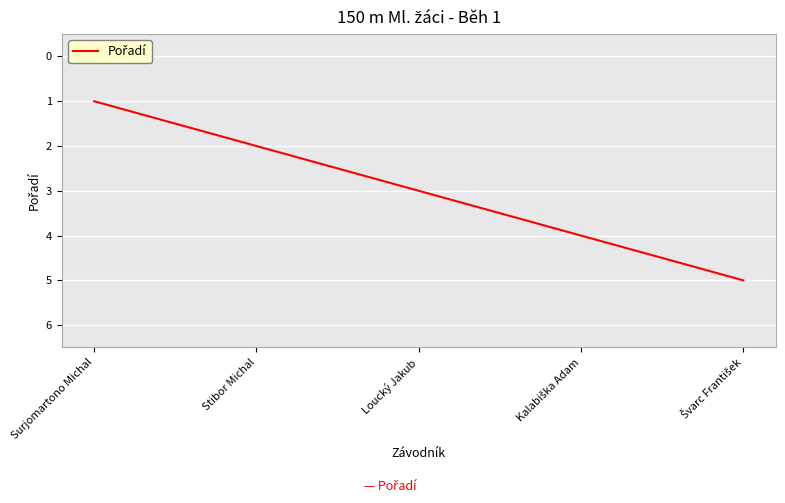

True or false: there are more than 0 points higher than both neighbors.

False